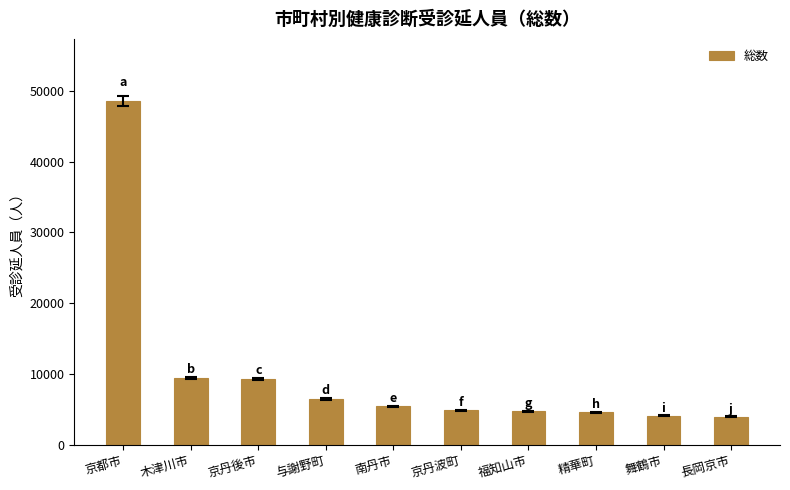

How many values are below 5436?

5